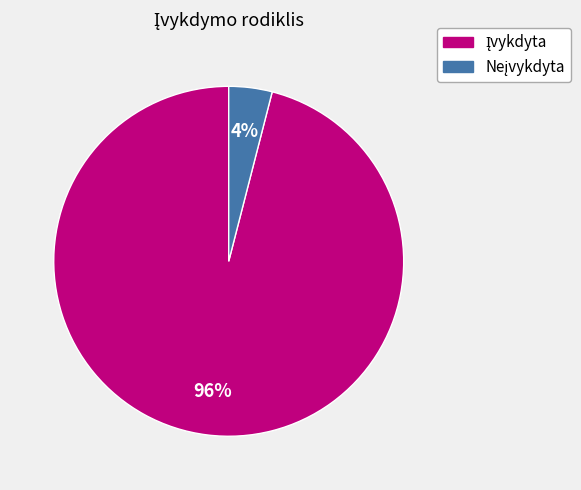

To the nearest percent, what is the average slice percentage?

50%